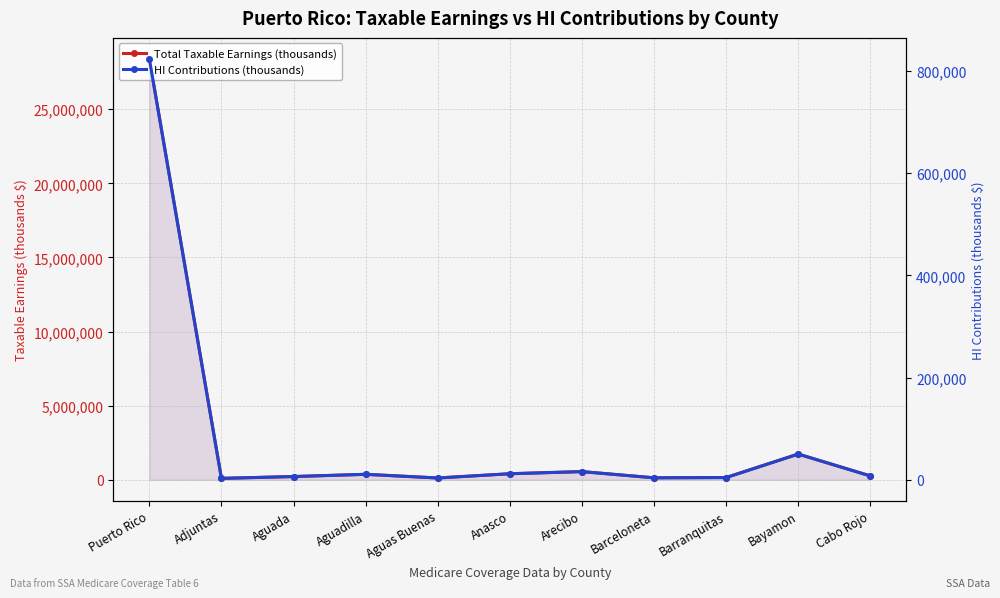

The HI Contributions (thousands) series shows 66078 at Bayamon. True or false?

False